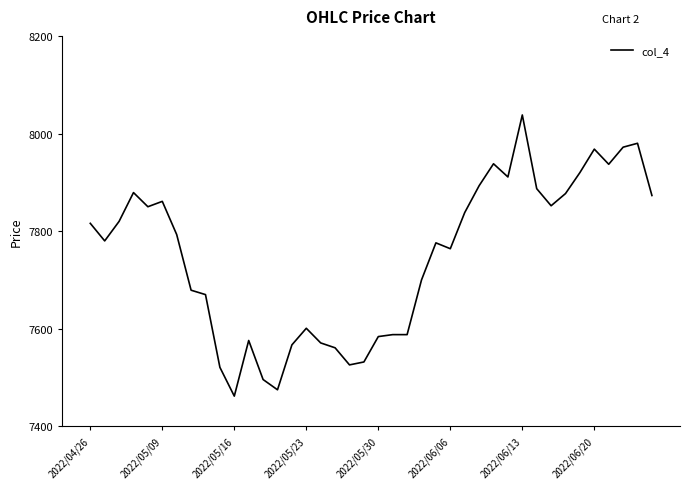

What is the sum of all values?

309920